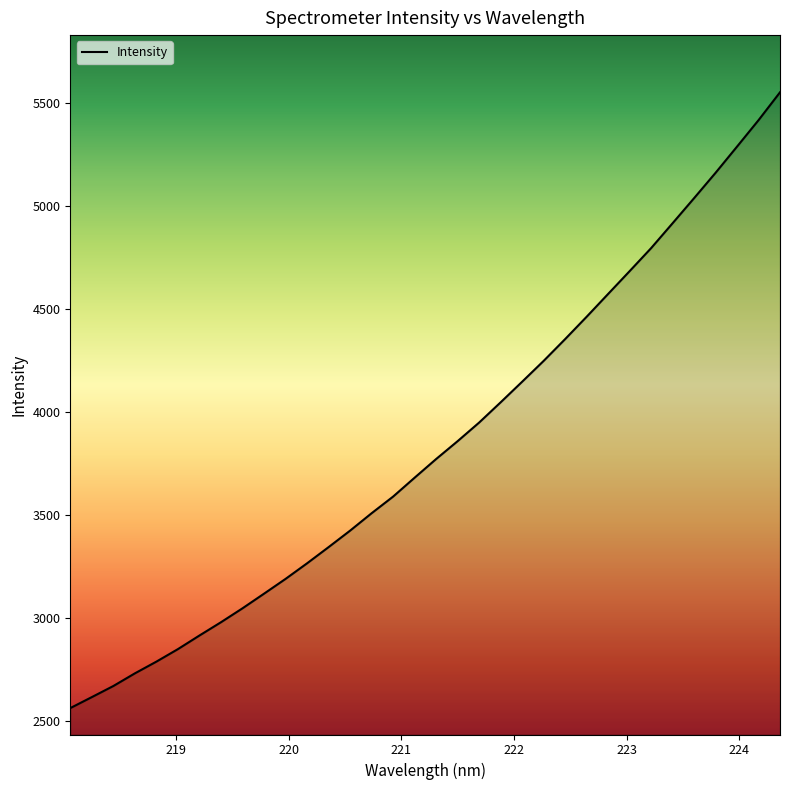

Does the chart display data point markers on the line(s)?

No